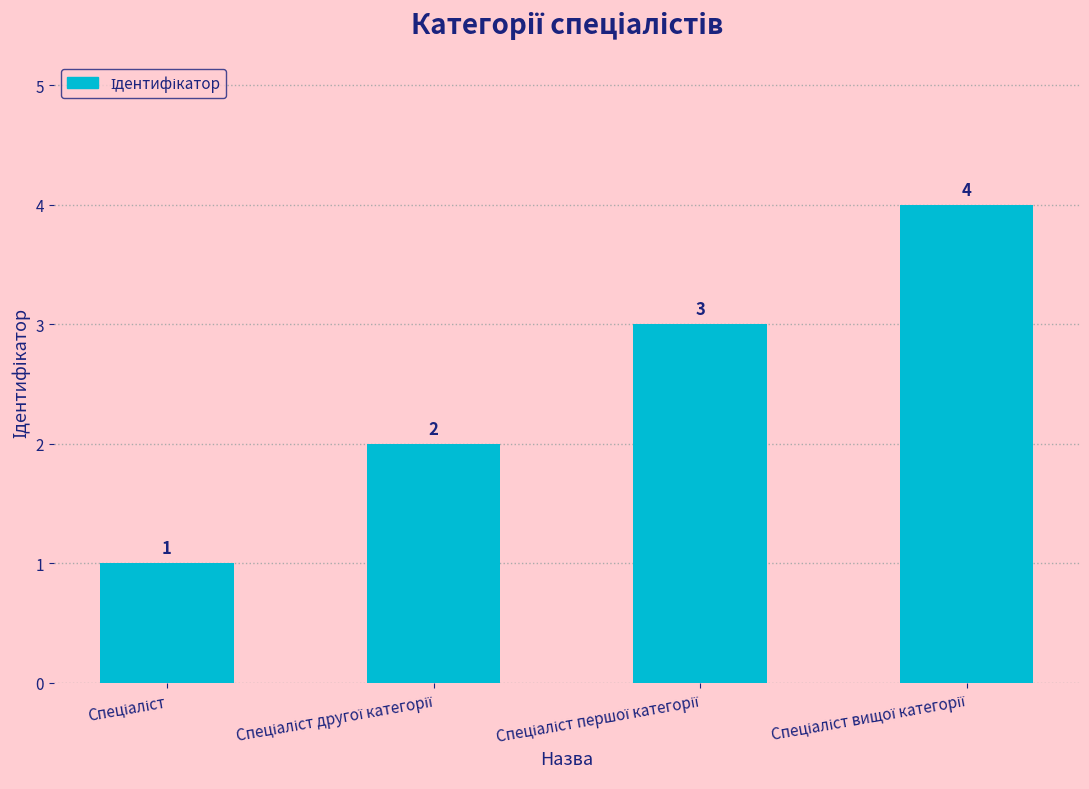

What is the smallest value displayed?

1